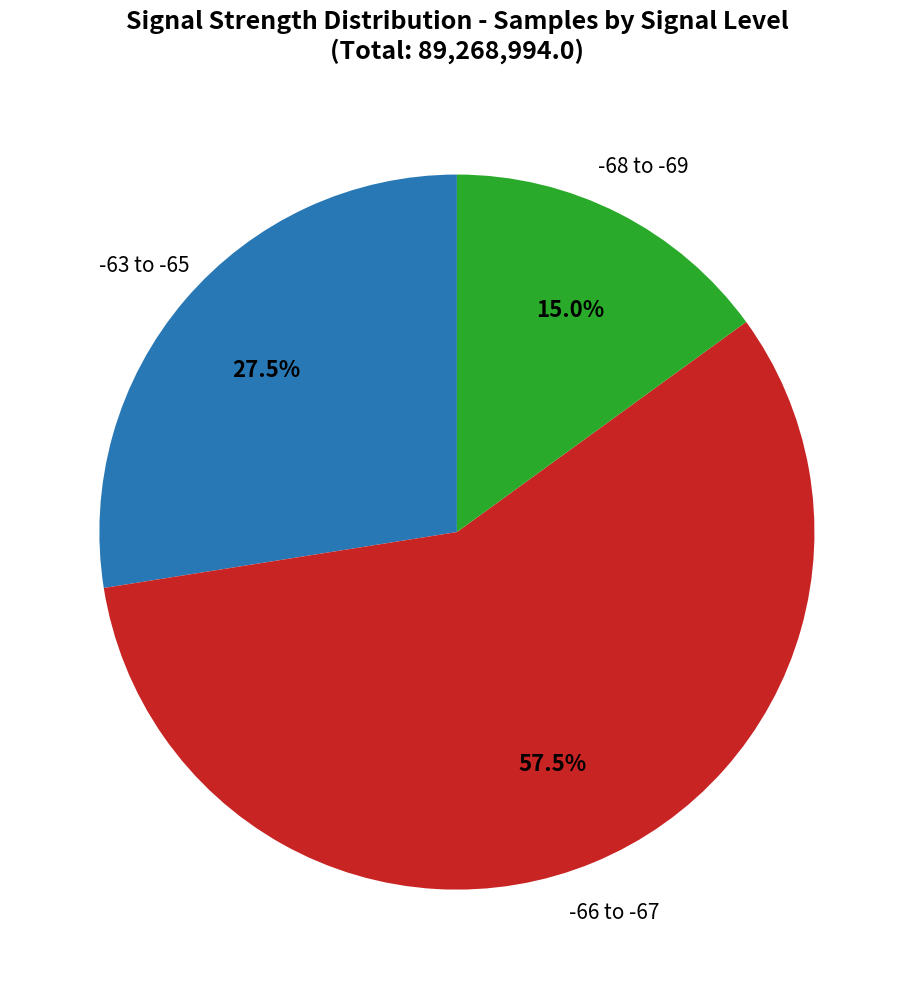

Does any single category account for the majority?

Yes